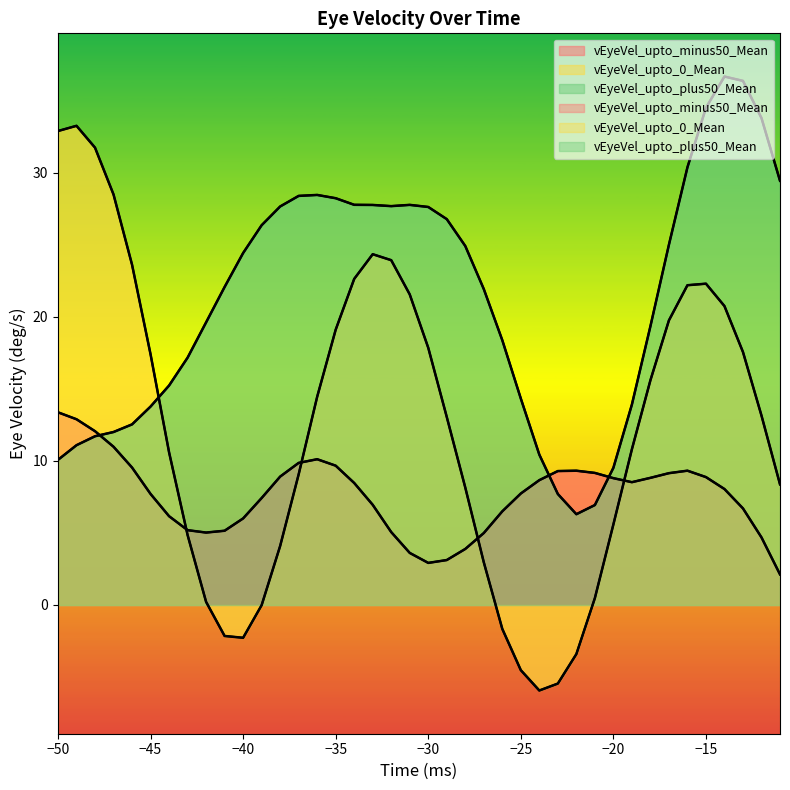

Is it true that vEyeVel_upto_plus50_Mean equals 11.1 at -49?

True